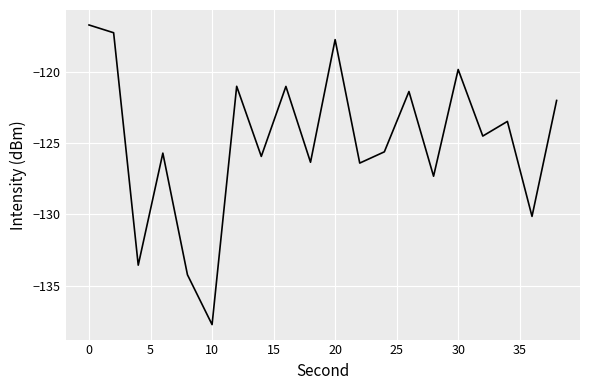

How many series are shown in this chart?

1